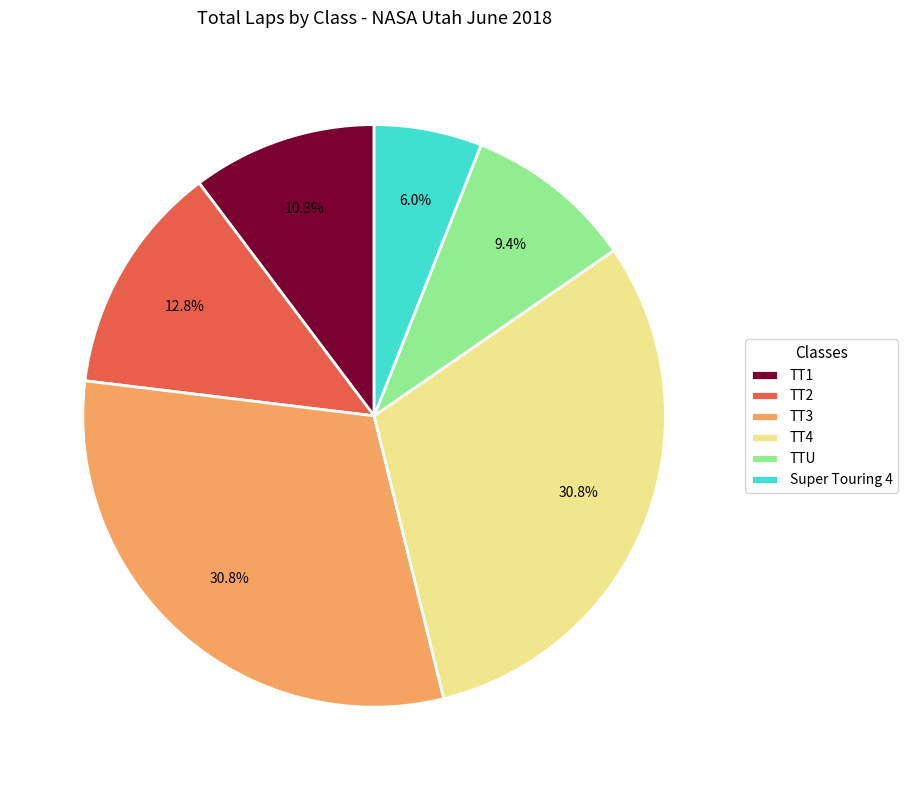

Does TT4 account for over 50% of the chart?

No